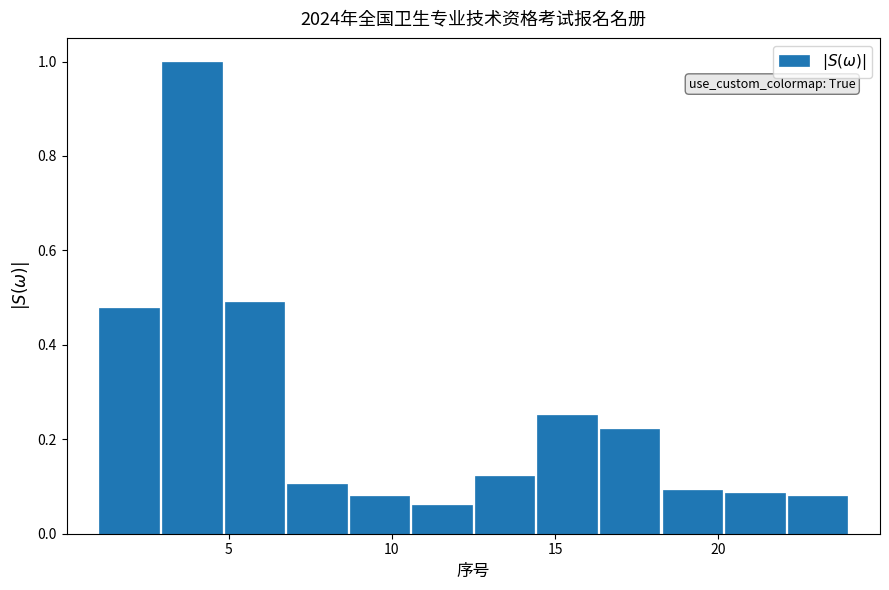

Around what value on the x-axis is the tallest bar? Give the approximate position of its centre, as read against the axis.

4.0